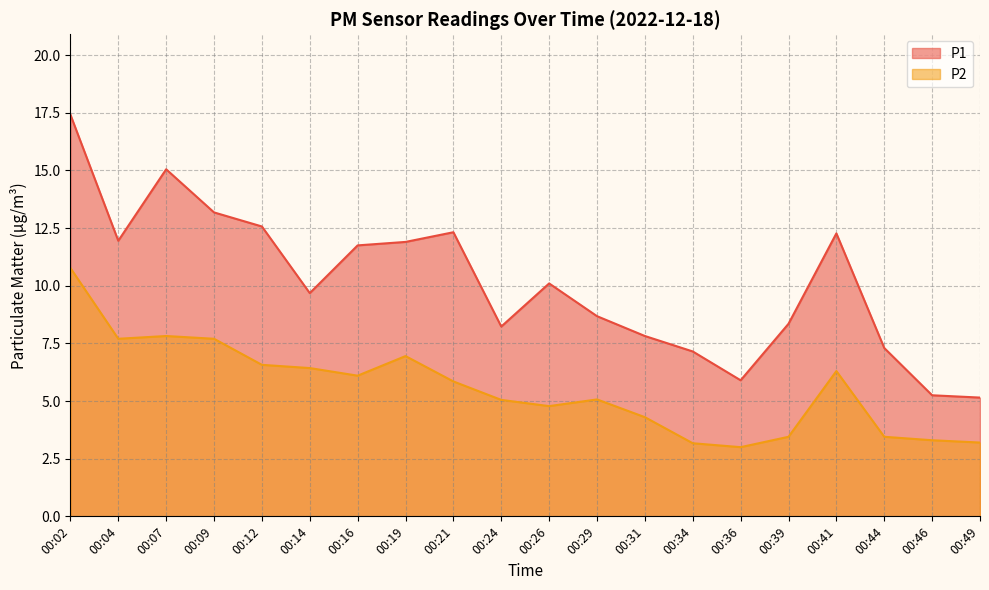

Reading right to left, extract all data points from this chart.

P1: 00:49=5.2	00:46=5.2	00:44=7.3	00:41=12.3	00:39=8.3	00:36=5.9	00:34=7.2	00:31=7.8	00:29=8.7	00:26=10.1	00:24=8.2	00:21=12.3	00:19=11.9	00:16=11.8	00:14=9.7	00:12=12.6	00:09=13.2	00:07=15.1	00:04=11.9	00:02=17.4
P2: 00:49=3.2	00:46=3.3	00:44=3.5	00:41=6.3	00:39=3.5	00:36=3.0	00:34=3.2	00:31=4.3	00:29=5.1	00:26=4.8	00:24=5.0	00:21=5.8	00:19=7.0	00:16=6.1	00:14=6.4	00:12=6.6	00:09=7.7	00:07=7.8	00:04=7.7	00:02=10.8